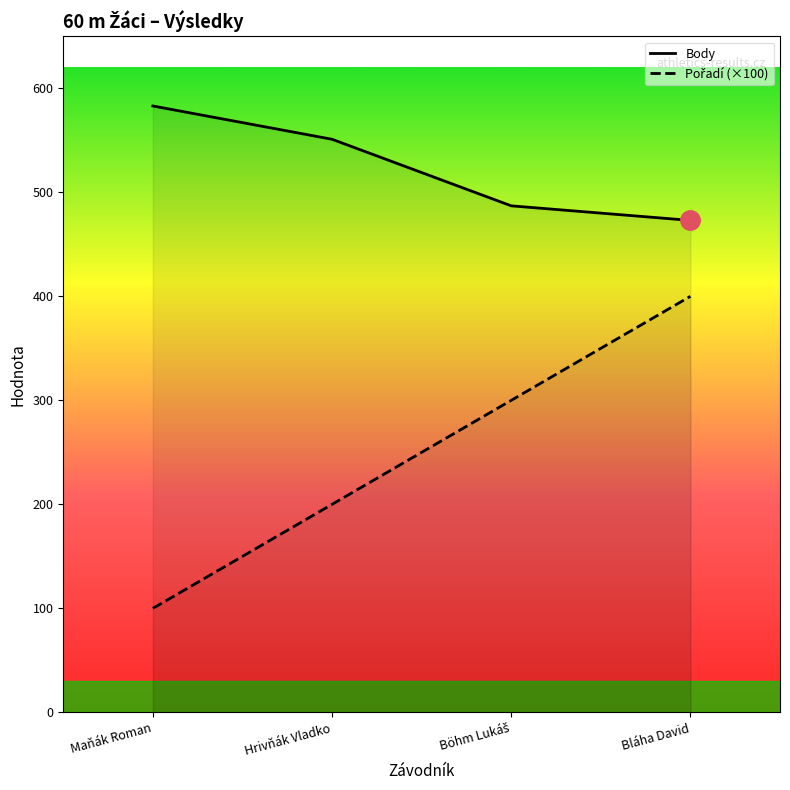

What is the approximate value of Body at Hrivňák Vladko, to the nearest 50?

550